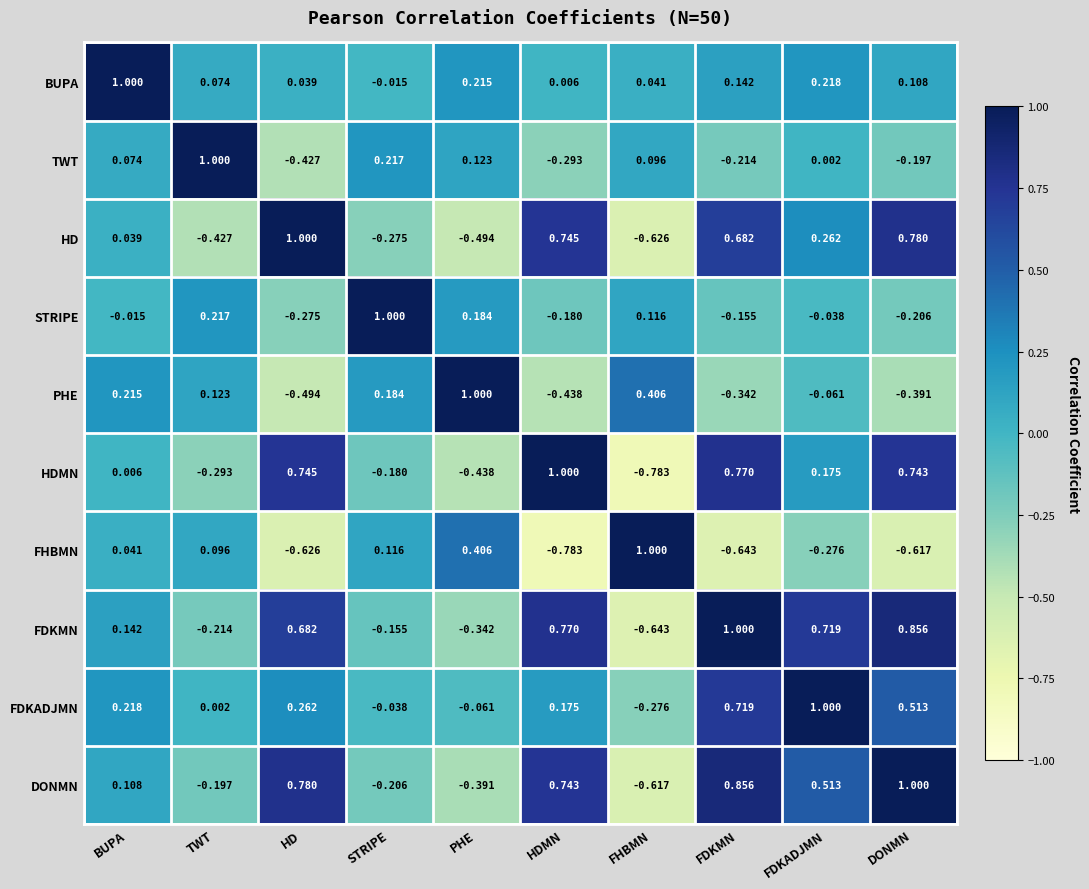

How many data points in BUPA are above 0?

9